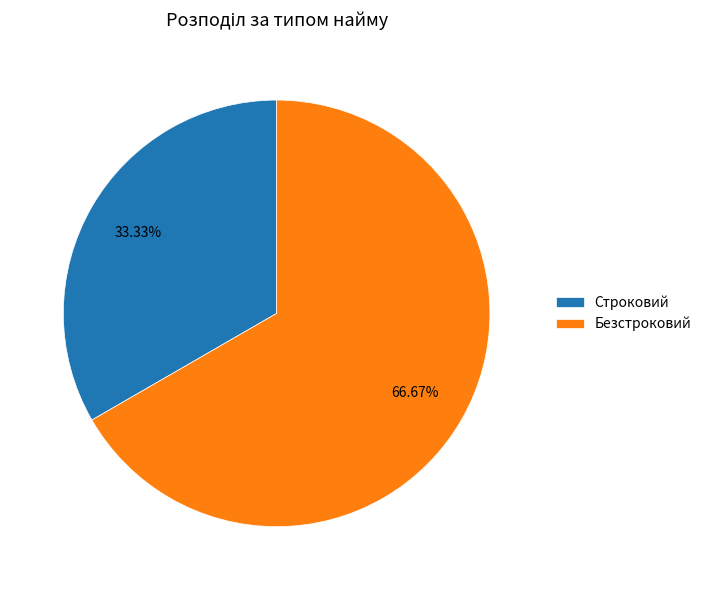

Is Безстроковий the majority of the pie?

Yes